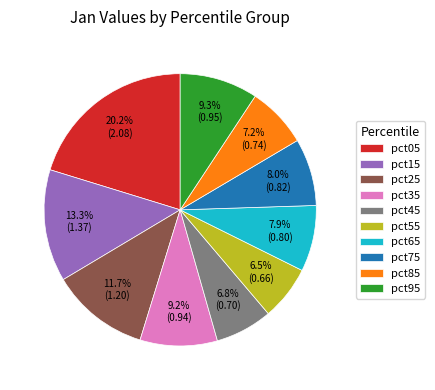

Which has a higher value, pct55 or pct25?

pct25